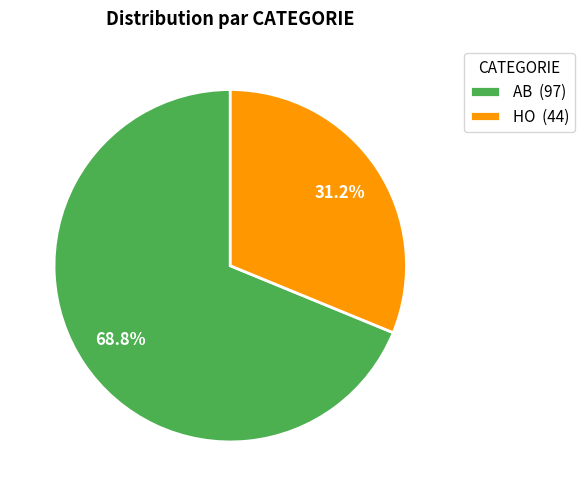

Count the number of slices in the pie.

2